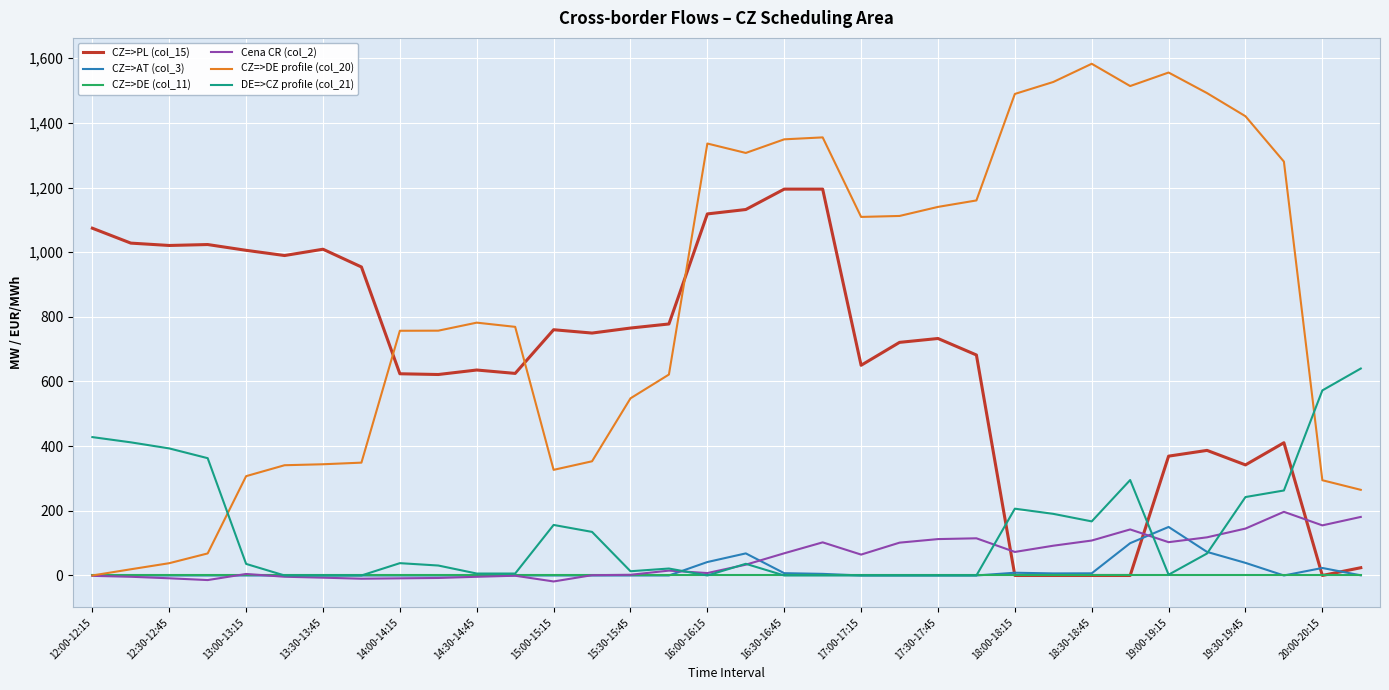

Which series ends up on top after the final intersection of CZ=>PL (col_15) and DE=>CZ profile (col_21)?

DE=>CZ profile (col_21)